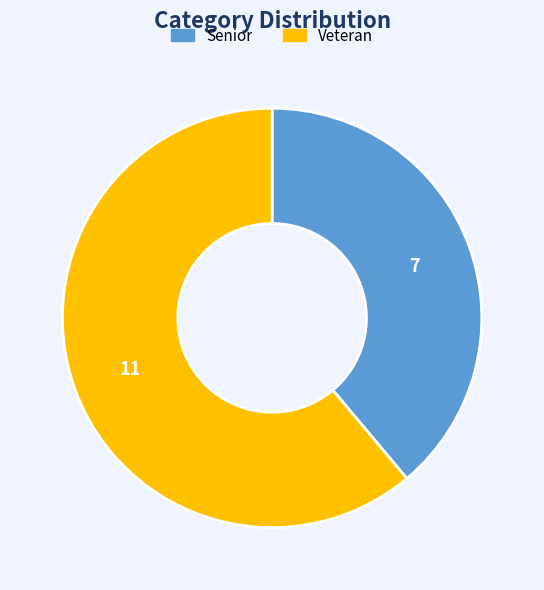

True or false: Senior accounts for 39% of the total.

True